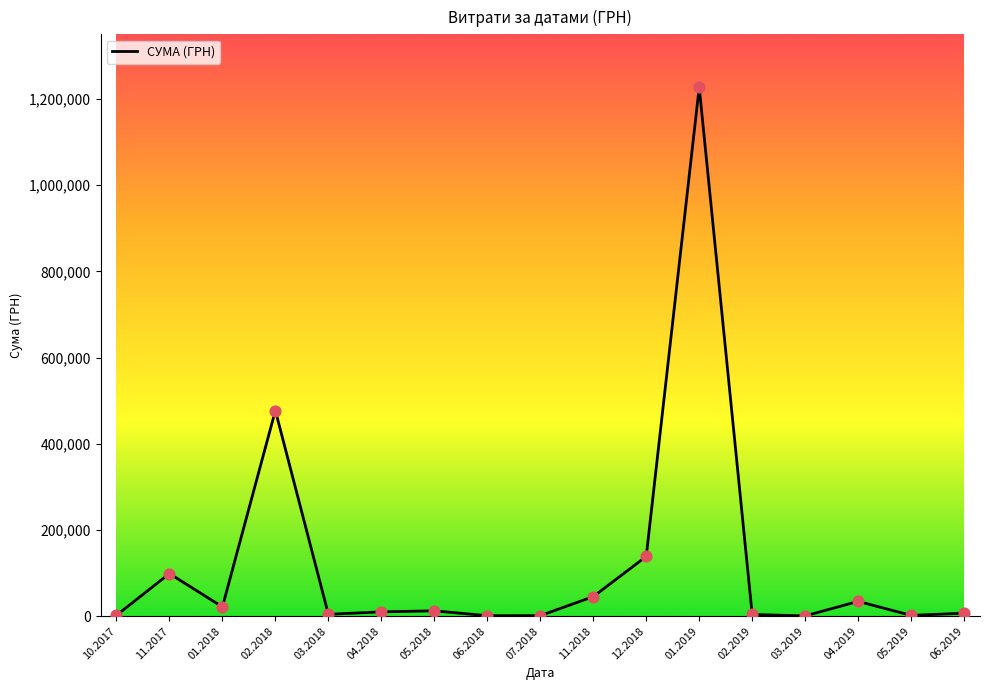

What is the change in value from 03.2018 to 04.2019?

+30003.1